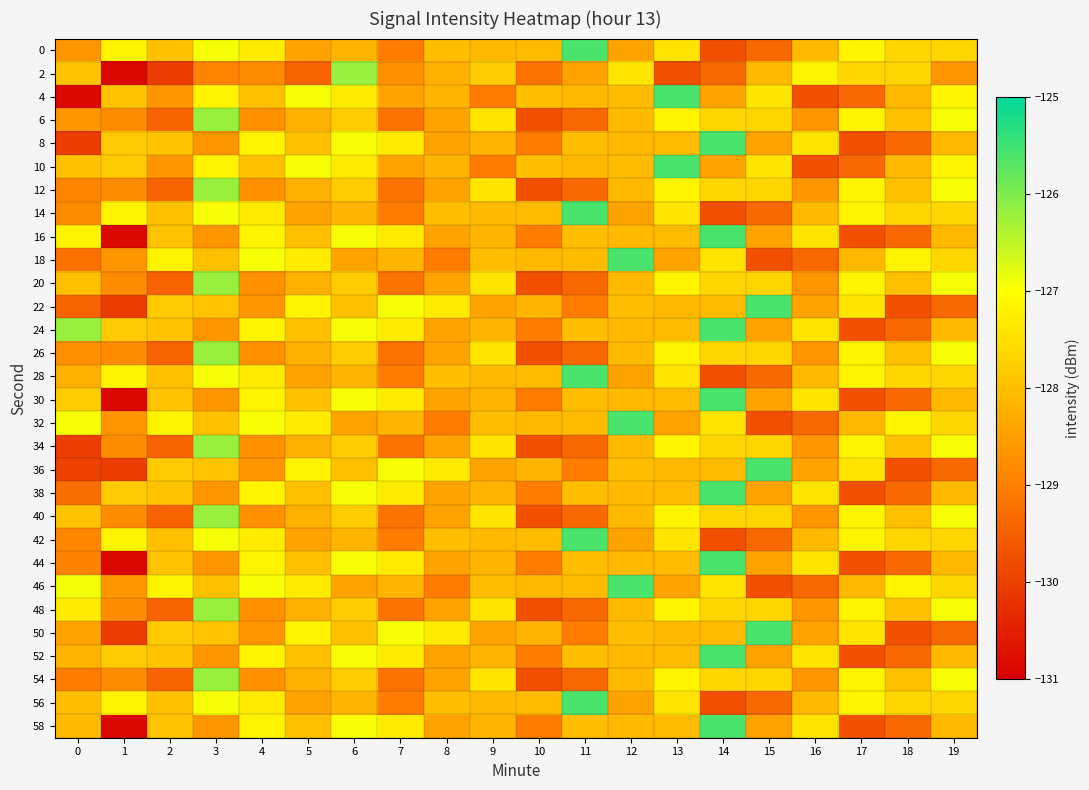

Rank the series at 19 from highest to lowest value.

6, 12, 20, 26, 34, 40, 48, 54, 4, 10, 0, 14, 18, 28, 32, 42, 46, 56, 8, 16, 24, 30, 38, 44, 52, 58, 2, 22, 36, 50